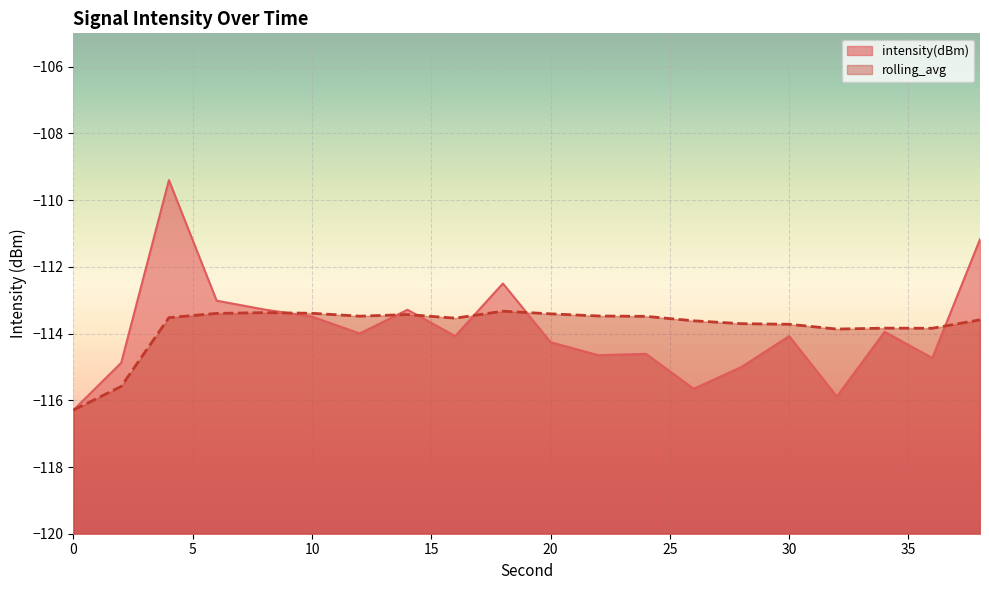

Where is the first local minimum for rolling_avg?

12